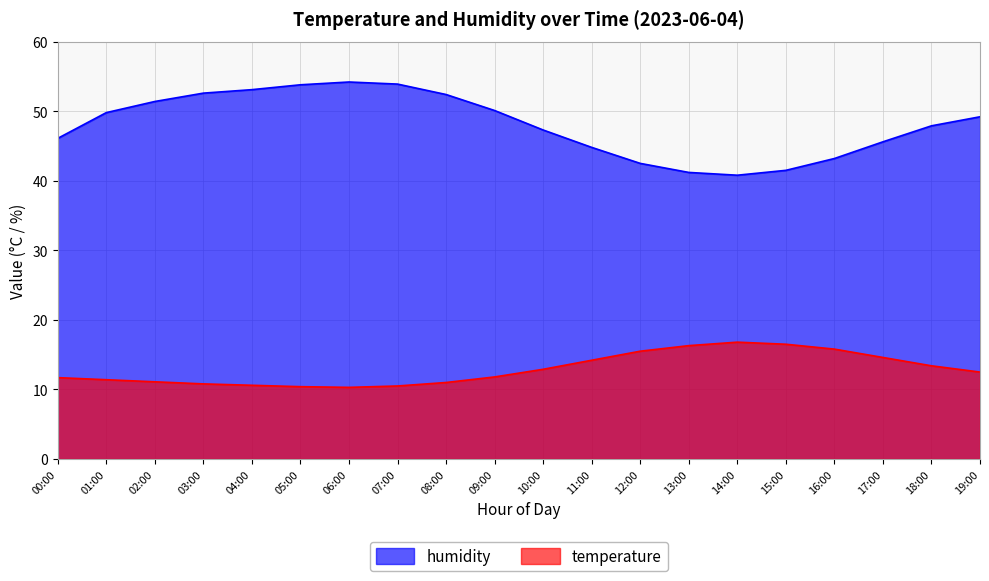

What is the difference between the highest and lowest values at 03:00?

41.8